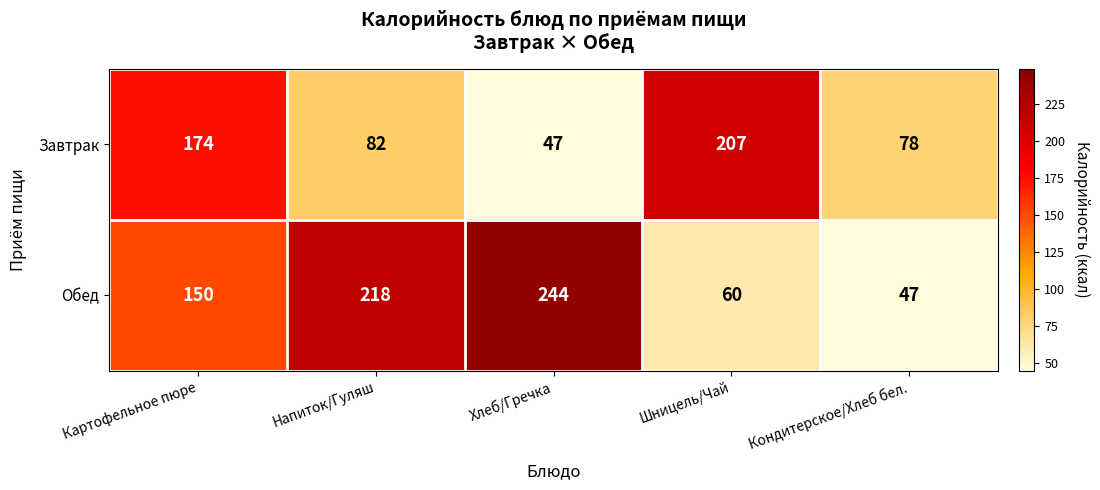

Rank the series by their average value, from lowest to highest.

Завтрак, Обед